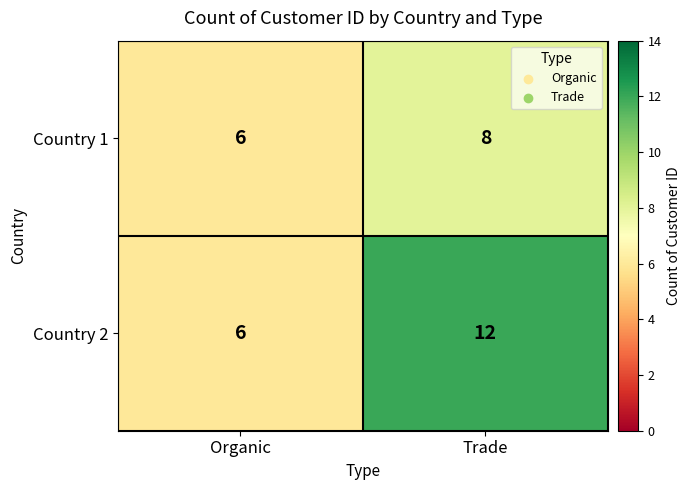

What is the difference between the highest and lowest values at Trade?

4